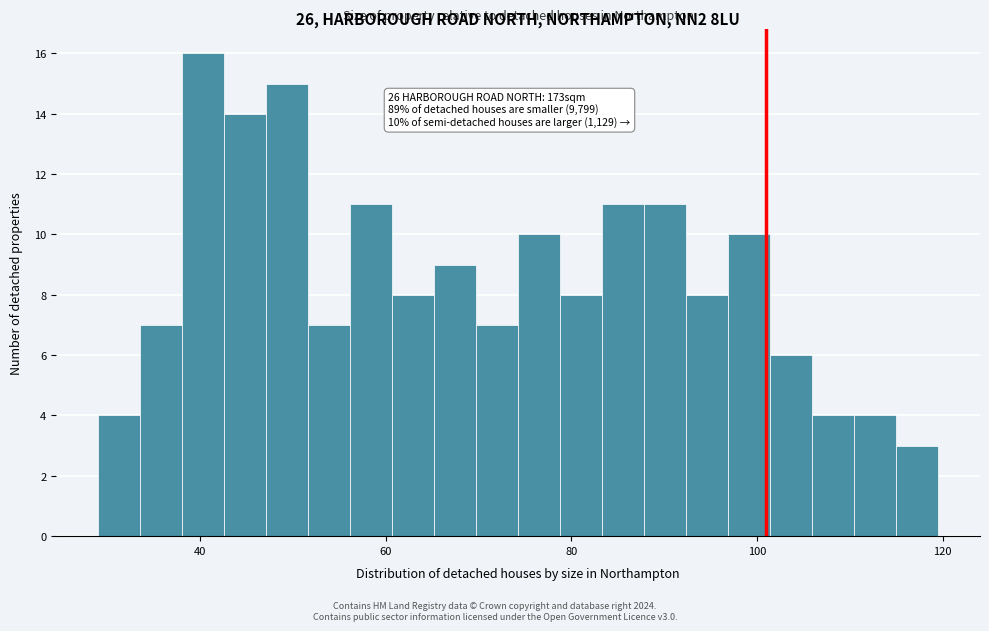

Around what value on the x-axis is the tallest bar? Give the approximate position of its centre, as read against the axis.

40